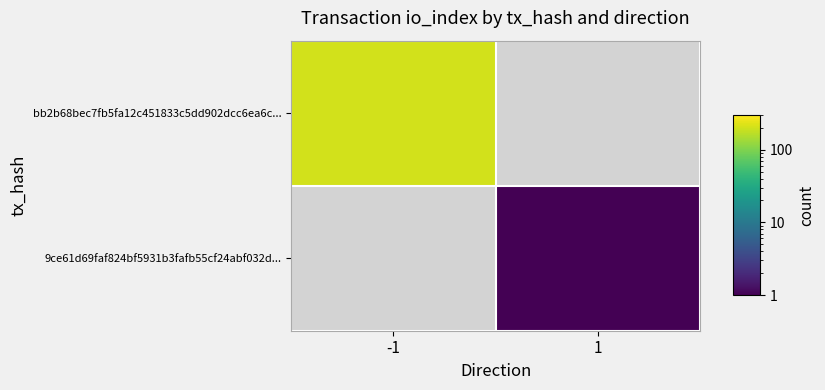

Rank the series by their average value, from lowest to highest.

bb2b68bec7fb5fa12c451833c5dd902dcc6ea6c..., 9ce61d69faf824bf5931b3fafb55cf24abf032d...